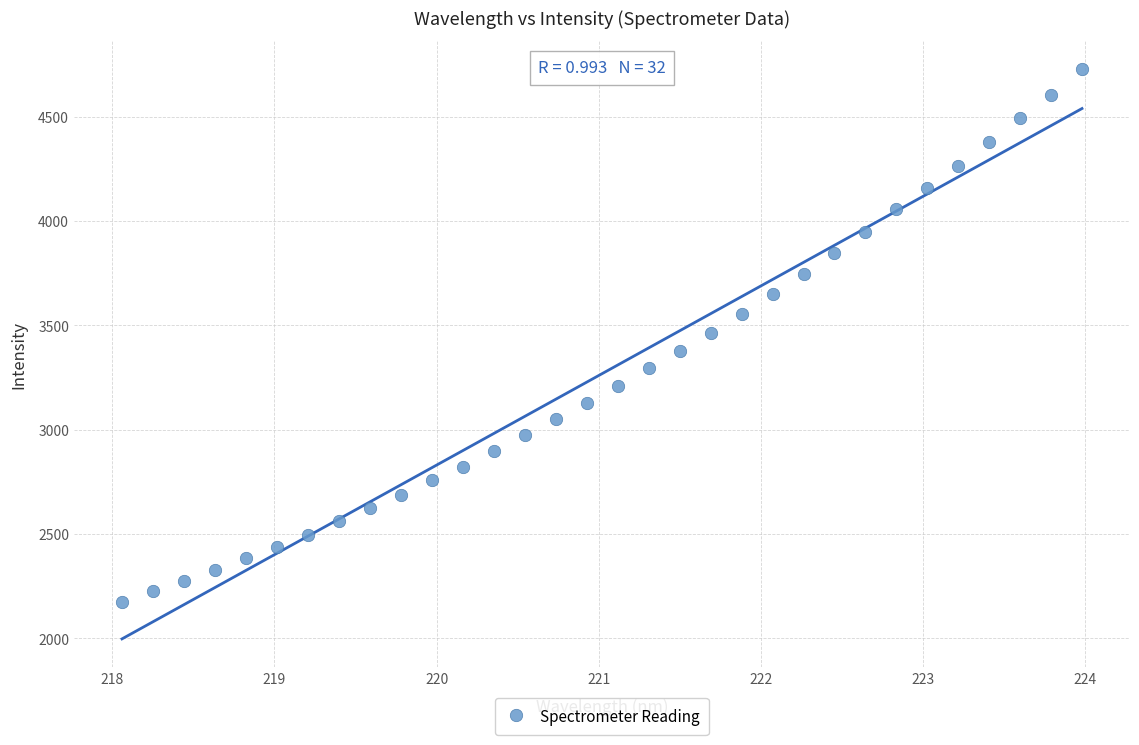

What is the range of X values (max minus min)?

5.9